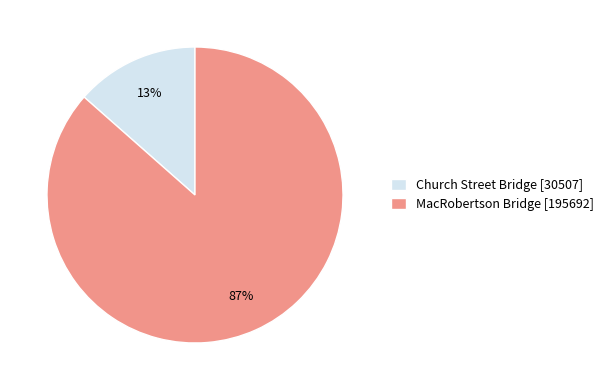

How many segments does this pie chart have?

2